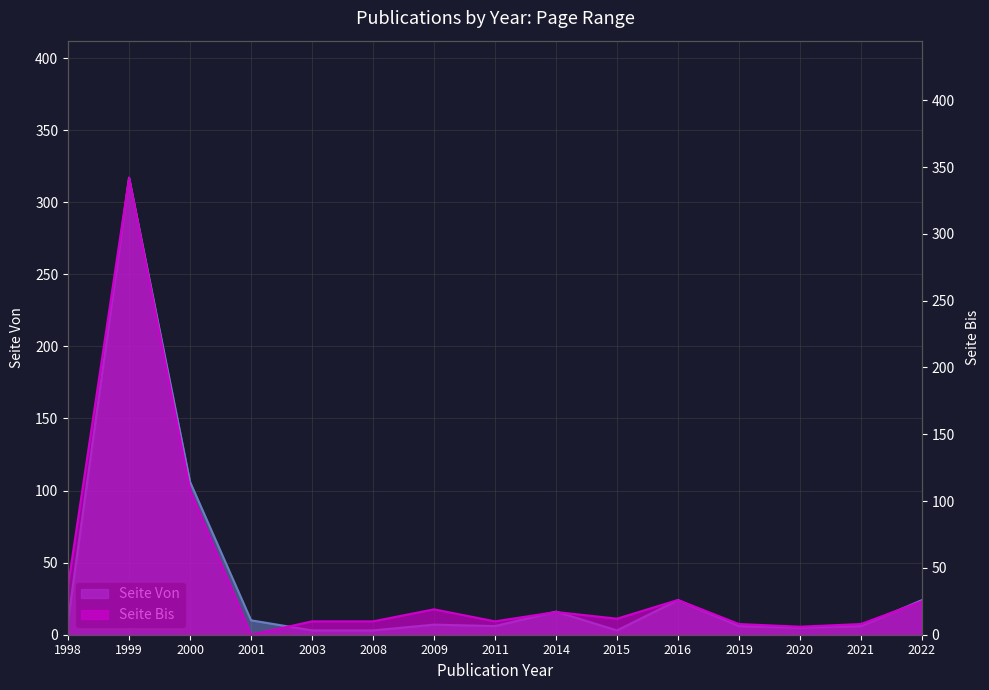

Count the number of categories in the chart.

15